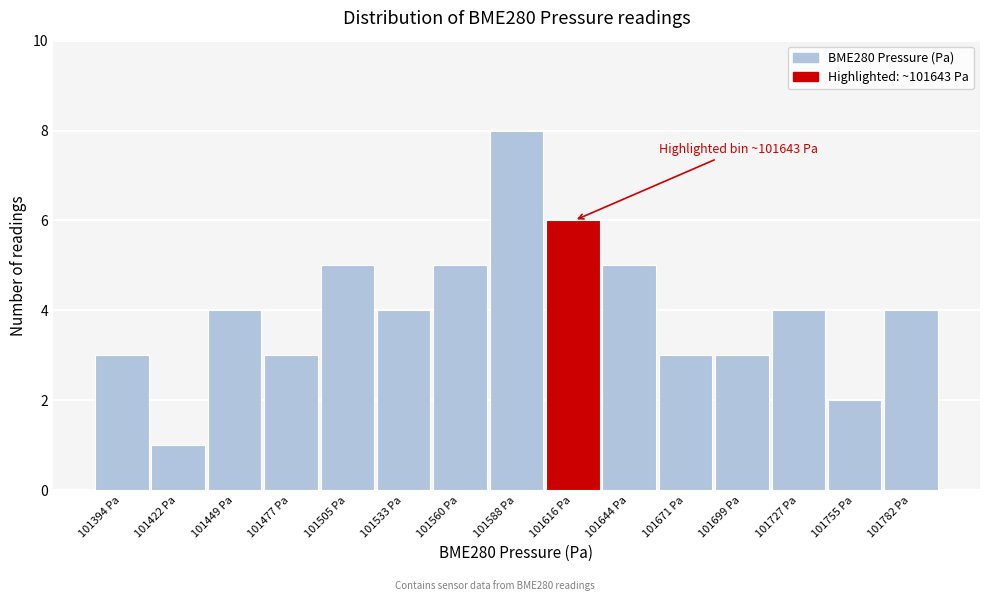

Reading left to right, what are all the values shown in this chart?

3	1	4	3	5	4	5	8	6	5	3	3	4	2	4